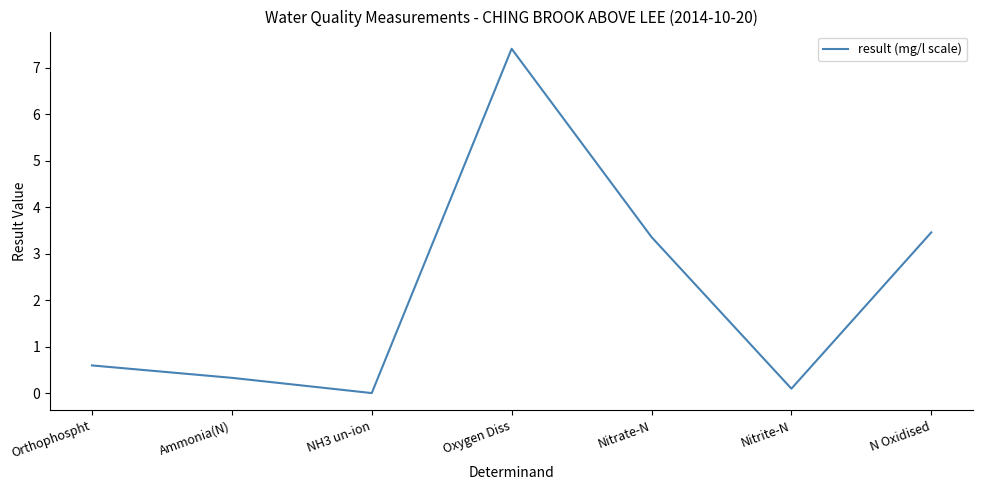

What is the difference between the maximum and minimum values?

7.4